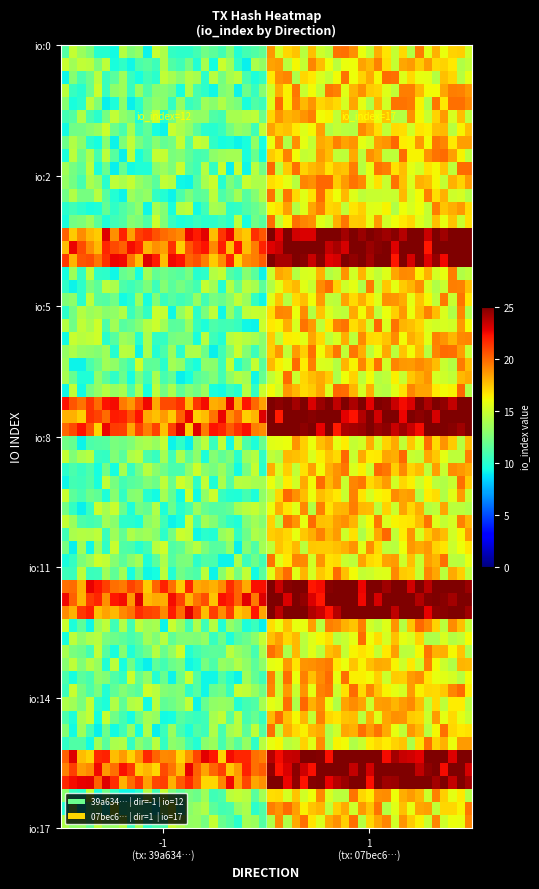

Which series has the widest spread of values?

07bec6586cb7a5166c83184f89322dbb8f20b0a